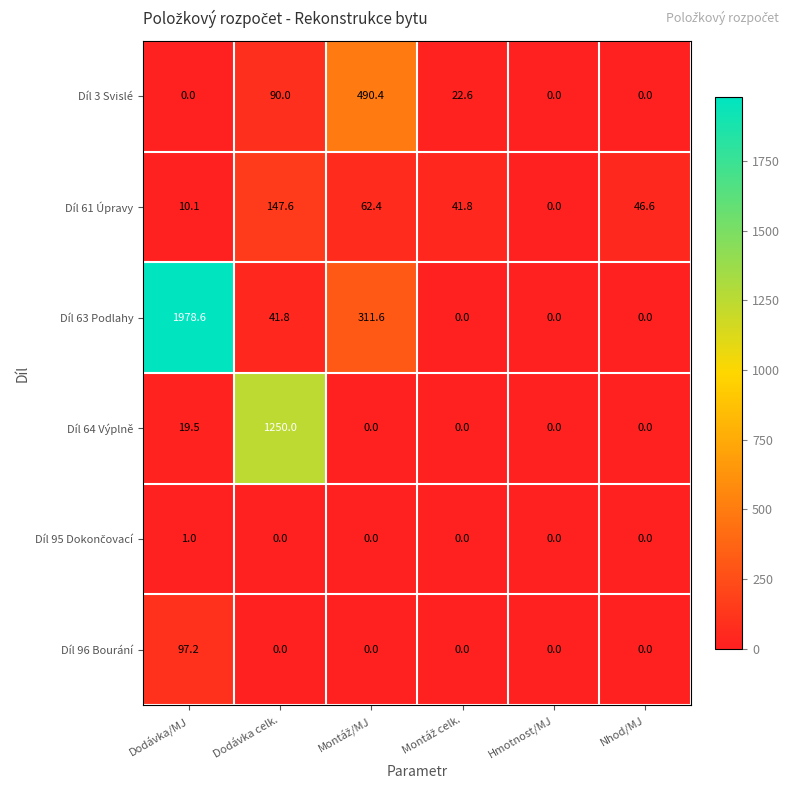

What is the sum of all Díl 3 Svislé values?

603.0